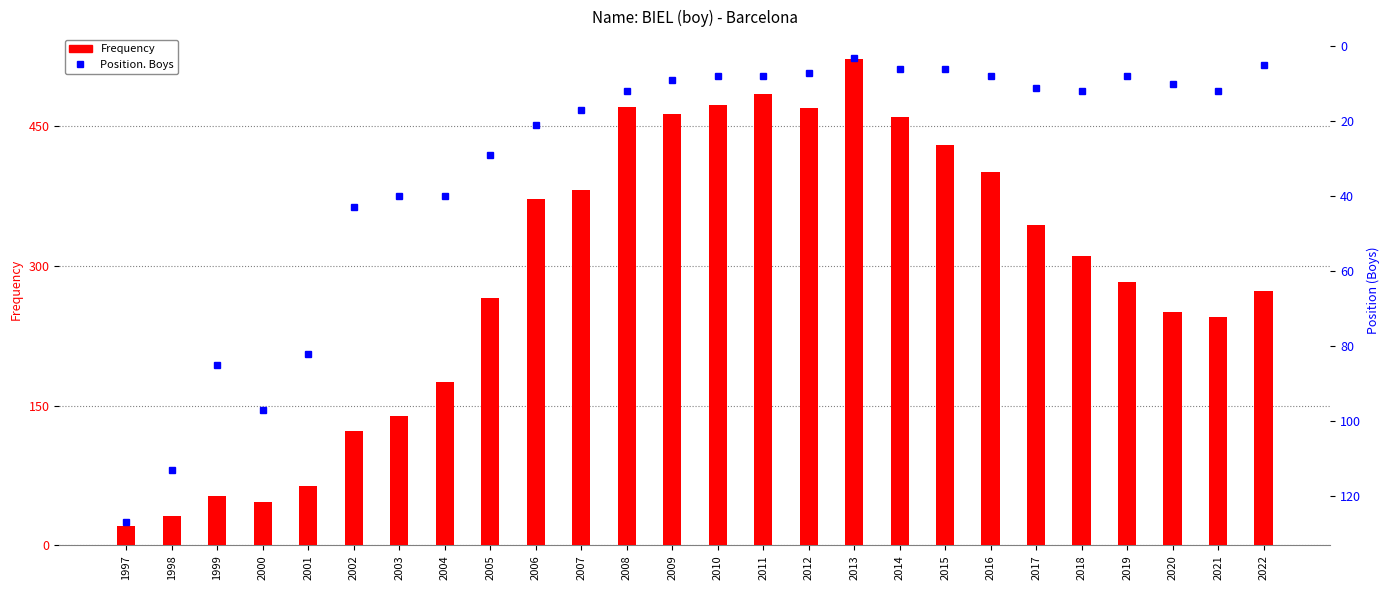

What are all the series names shown in the legend?

Frequency, Position. Boys